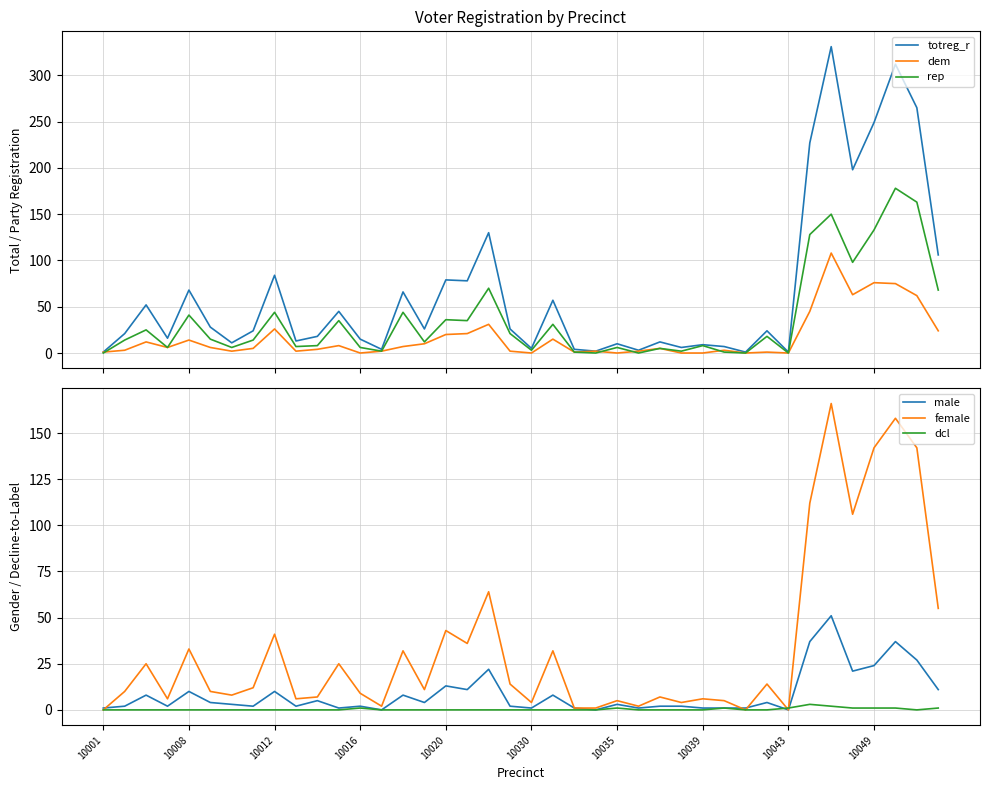

The dem series shows 108 at 34. True or false?

True